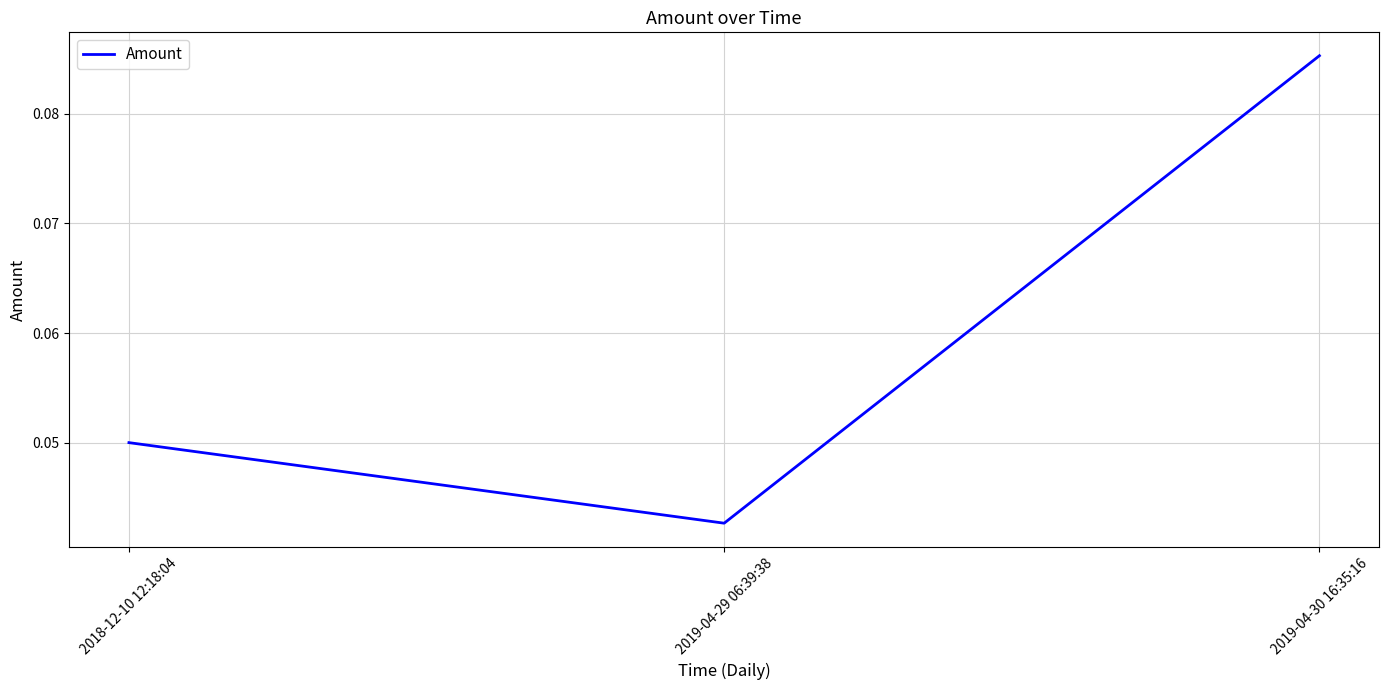

What position from the left is 2019-04-29 06:39:38?

2